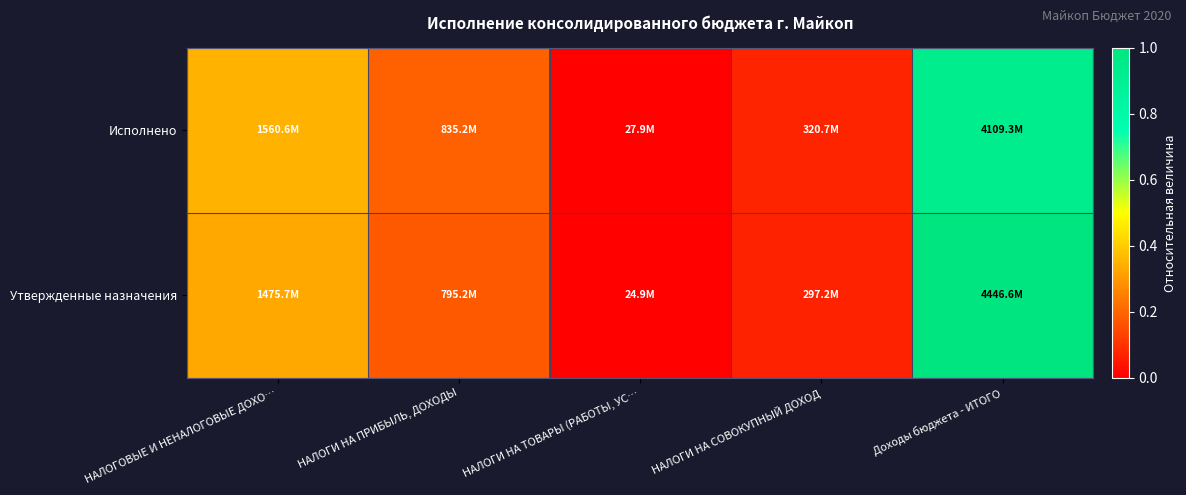

At which category does the chart reach its minimum across all series?

НАЛОГИ НА ТОВАРЫ (РАБОТЫ, УС…